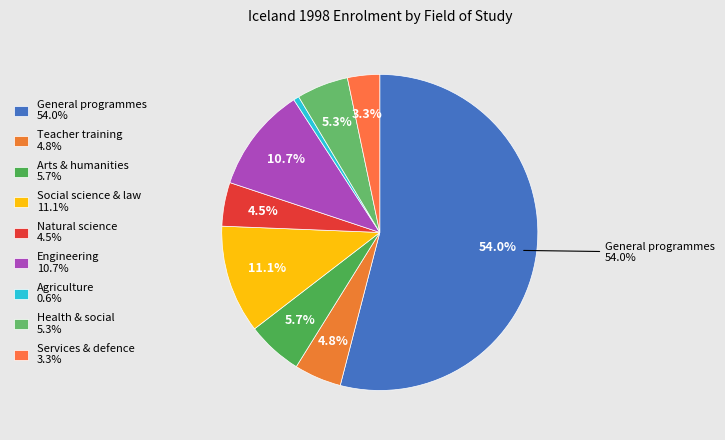

Count the number of slices in the pie.

9